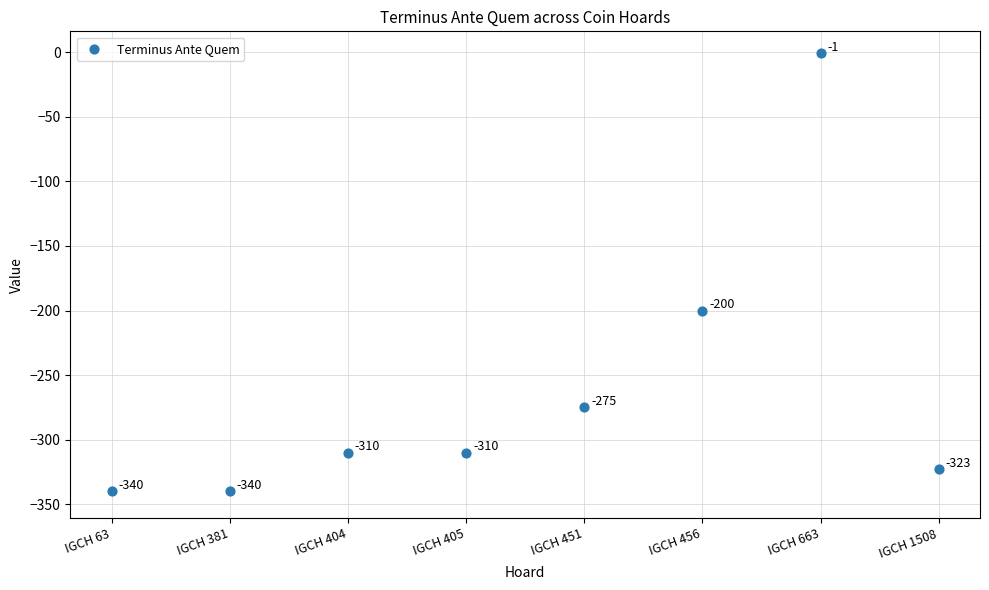

What Y value in the scatter plot is closest to -170?

-200